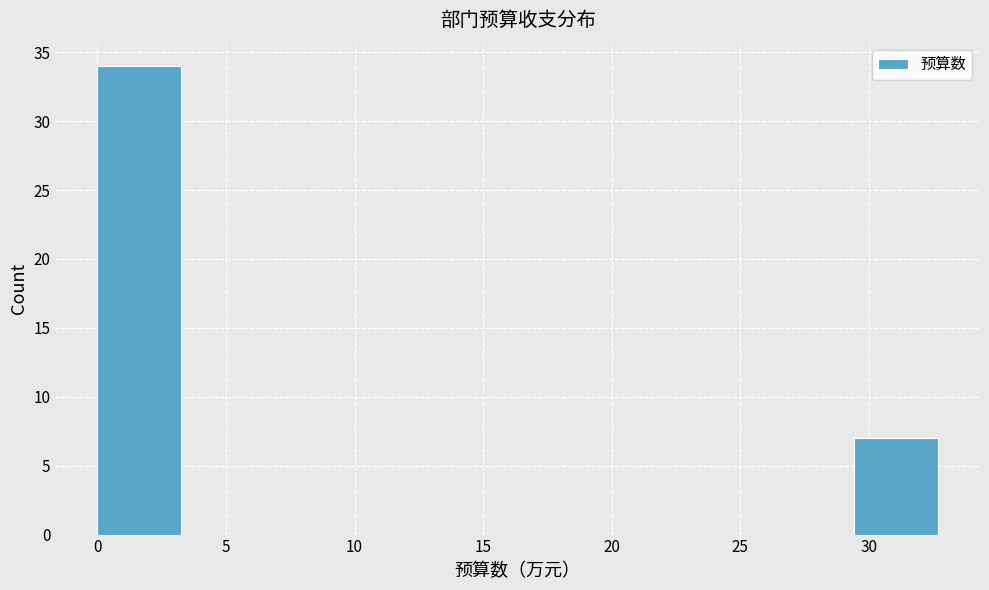

What is the height of the bar covering 29.5 to 32.5 on the x-axis? Neither the bar edges nor the heights are printed on the chart, so give them approximately, as read against the axes.

7